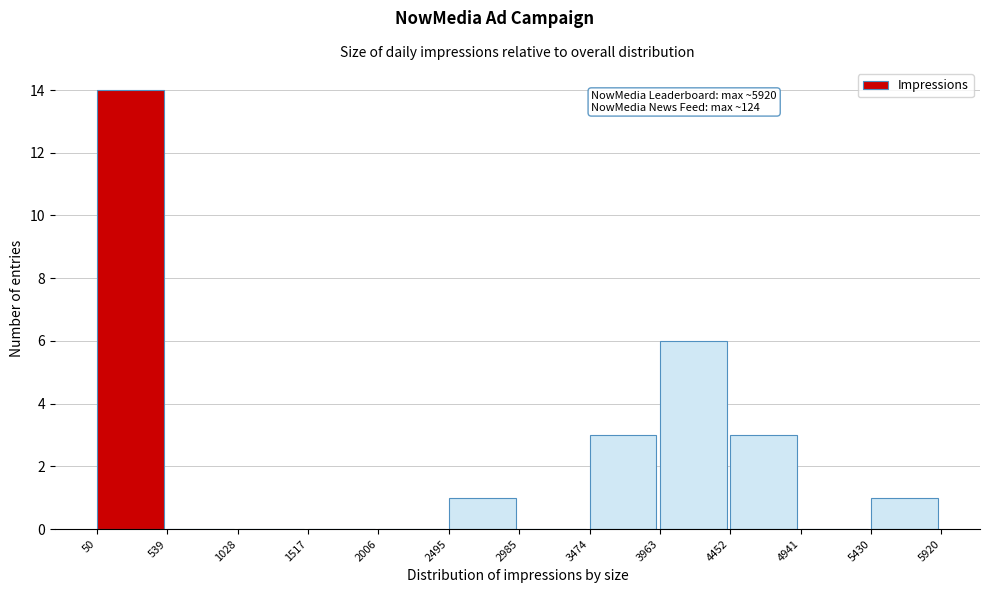

Which range on the x-axis has the tallest bar?

50 to 539